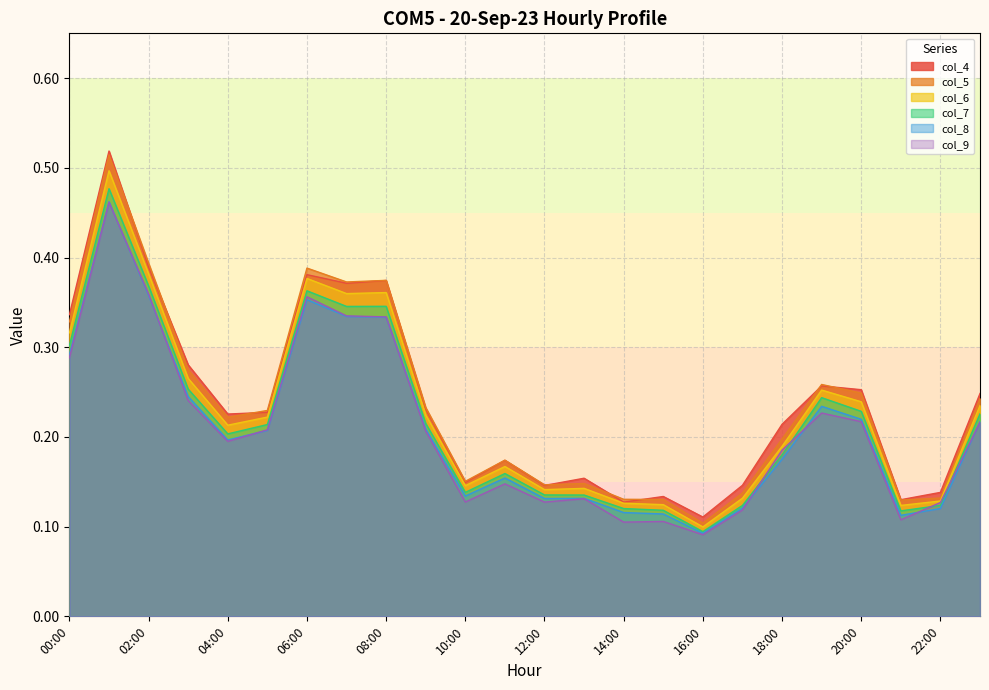

True or false: col_6 has a value of 0.2 at 18:00.

True